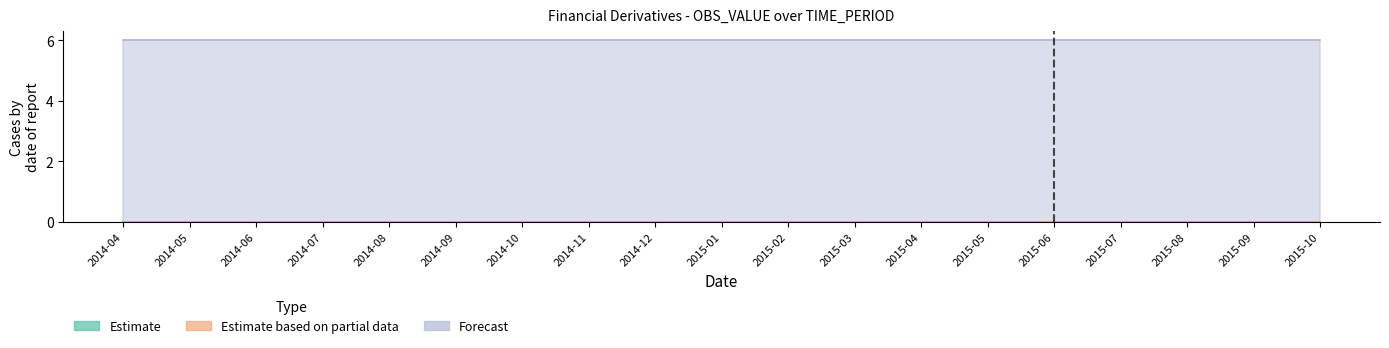

What are all the series names shown in the legend?

Estimate, Estimate based on partial data, Forecast